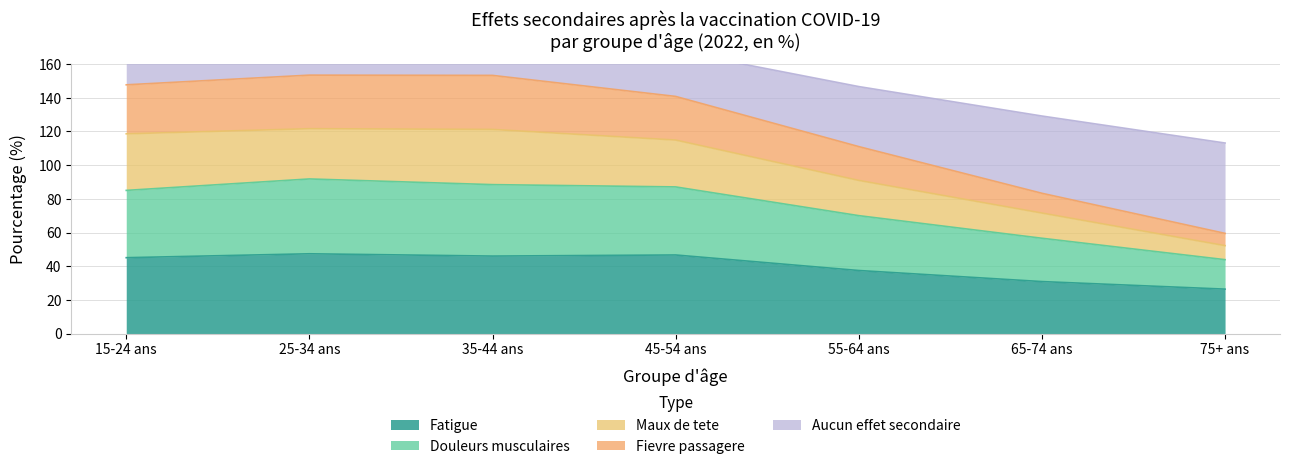

True or false: Fievre passagere and Douleurs musculaires intersect in this chart.

False